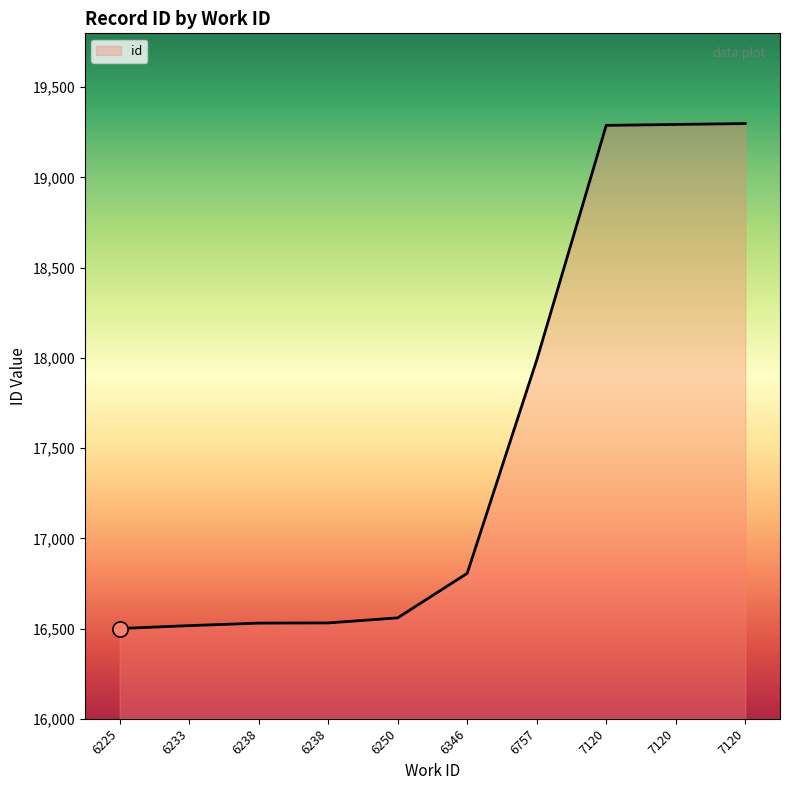

Which has a higher value, 6225 or 7120?

7120